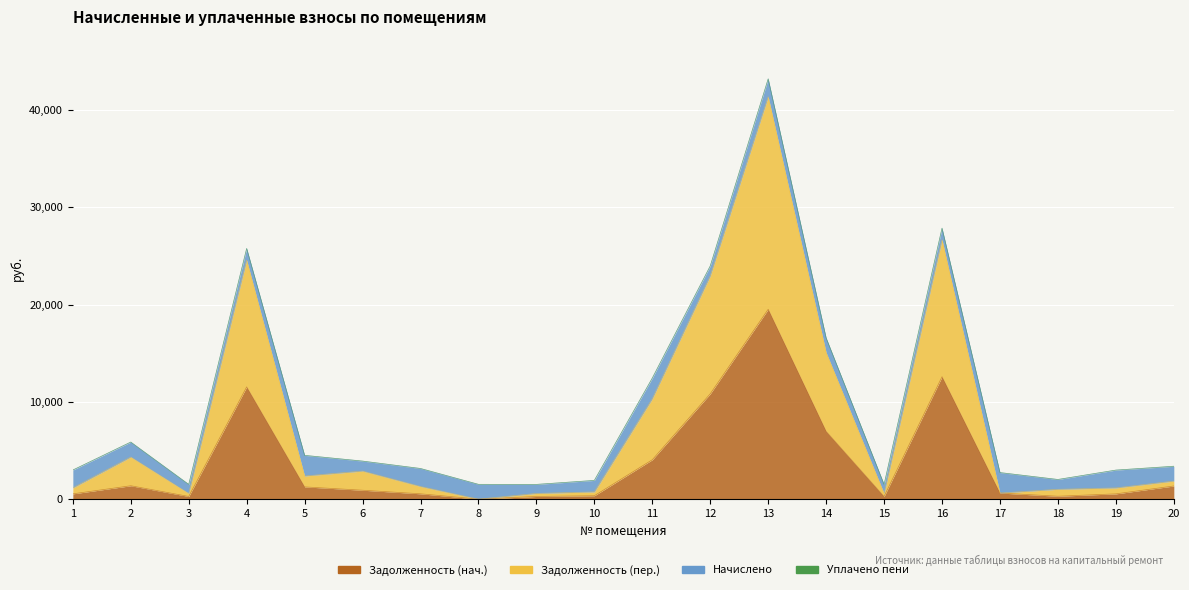

What is the difference between the second highest and second lowest values in the zadolzhennost series?

12315.6